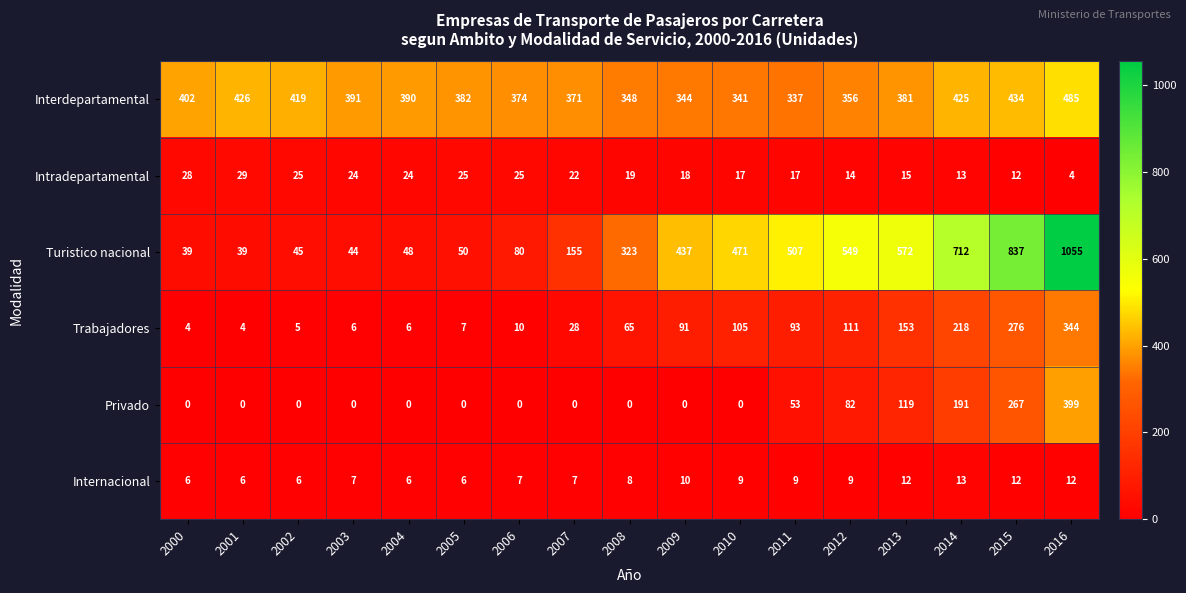

What is the approximate value of Intradepartamental at 2004, to the nearest 5?

25